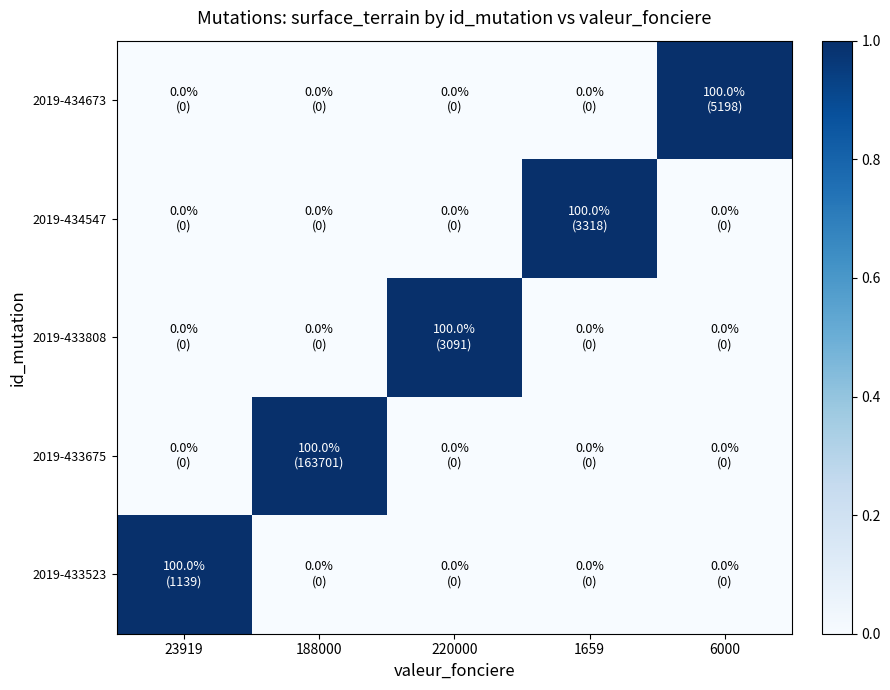

What is the spread (max minus min) of values at 6000?

1